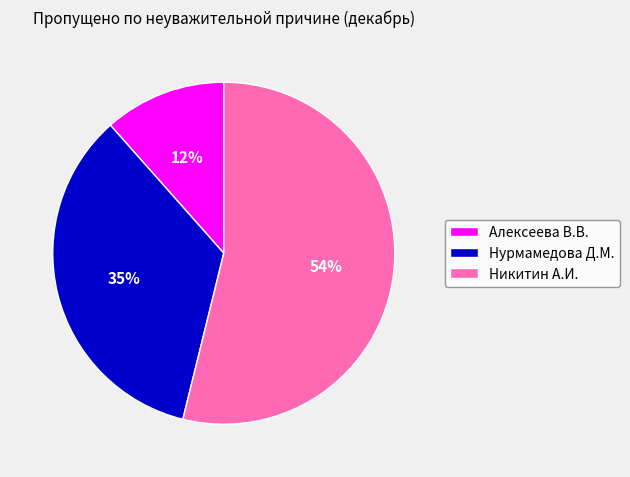

Combined, do Нурмамедова Д.М. and Алексеева В.В. account for over 50%?

No